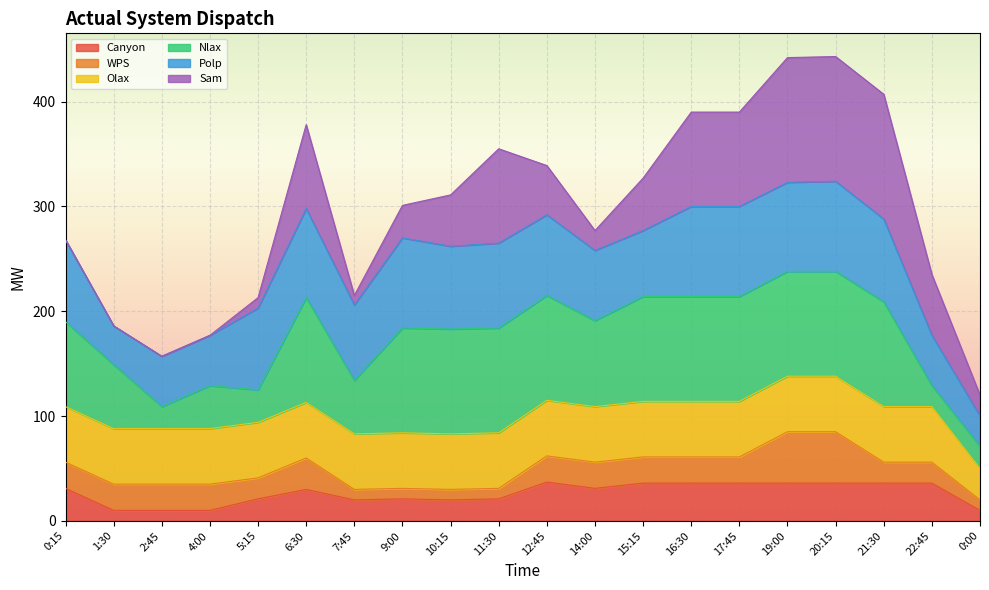

What is the minimum value for Canyon?

10